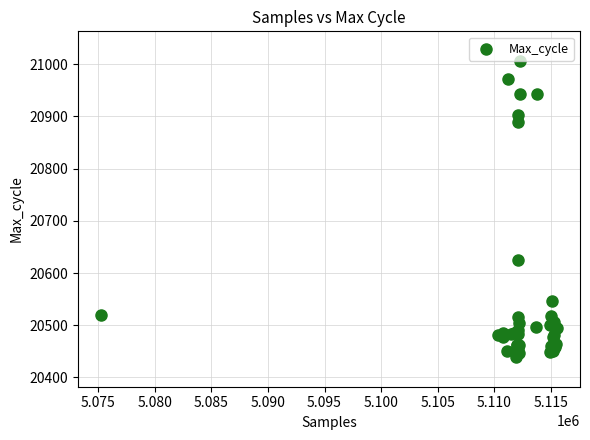

What Y value in the scatter plot is closest to 20722?

20624